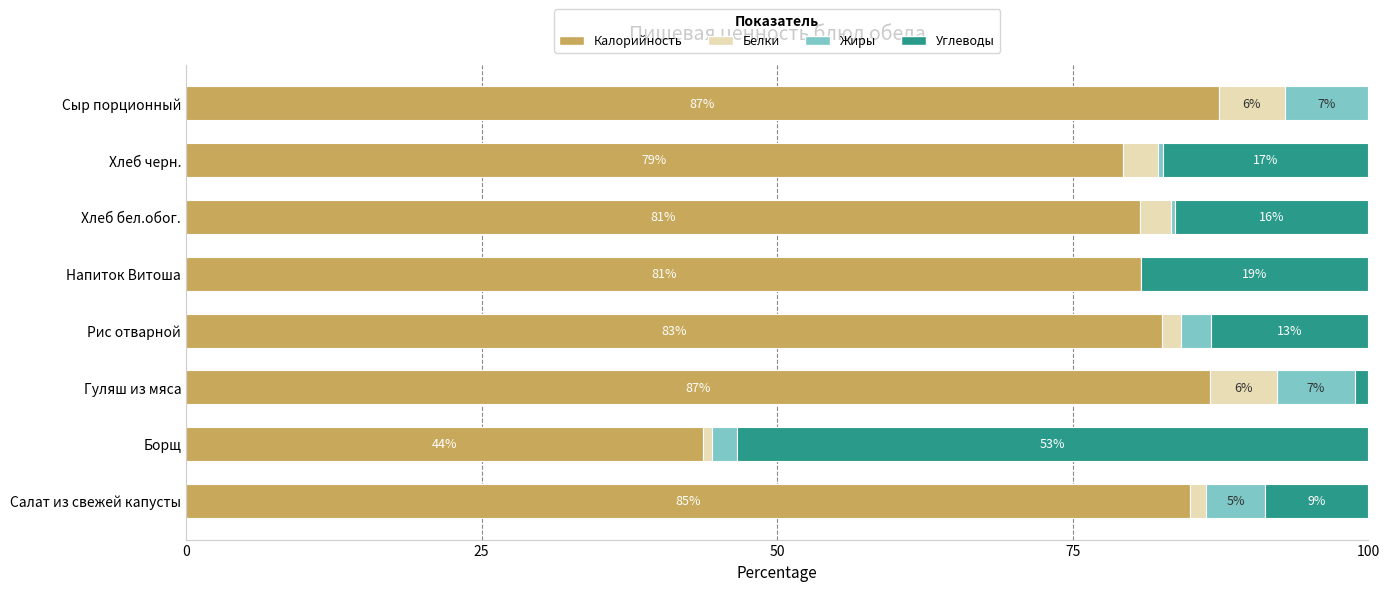

What are all the series names shown in the legend?

Калорийность, Белки, Жиры, Углеводы